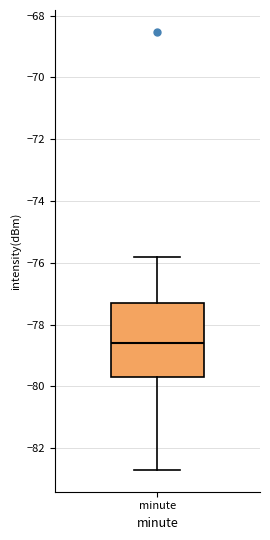

Read this box plot against the y-axis: the position of the median line, the range covered by the box, and the ends of both whiskers. The values are not printed on the chart, so give them approximately, as read against the axis.

median -78.6, box -79.8 to -77.4, whiskers -82.8 to -75.8